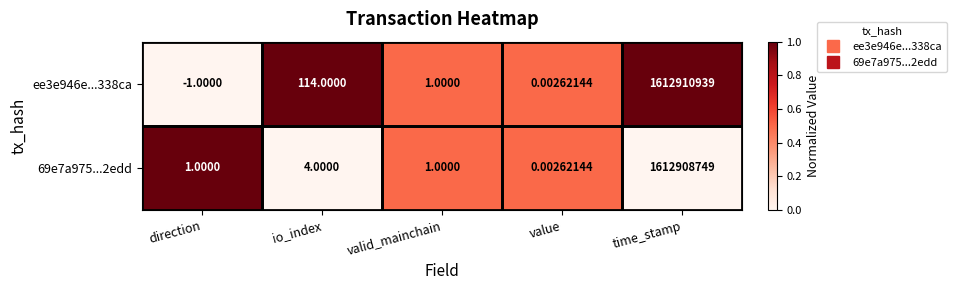

At how many categories does at least one series exceed 0?

5